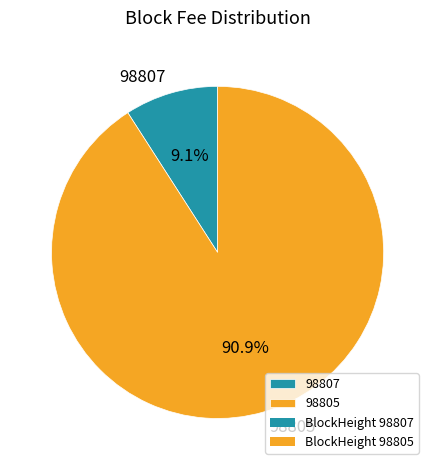

Which slice represents more than half of the pie?

98805